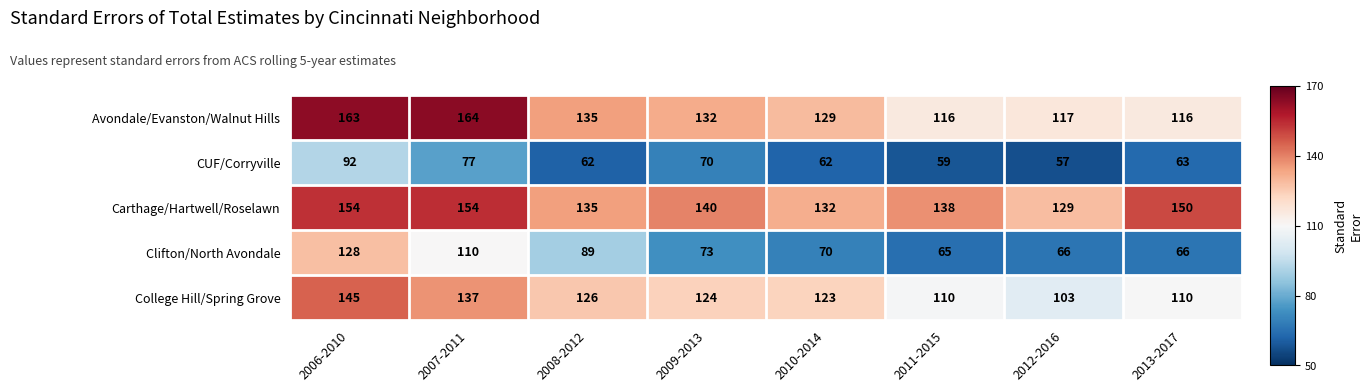

Which label corresponds to the smallest value in the chart?

2012-2016